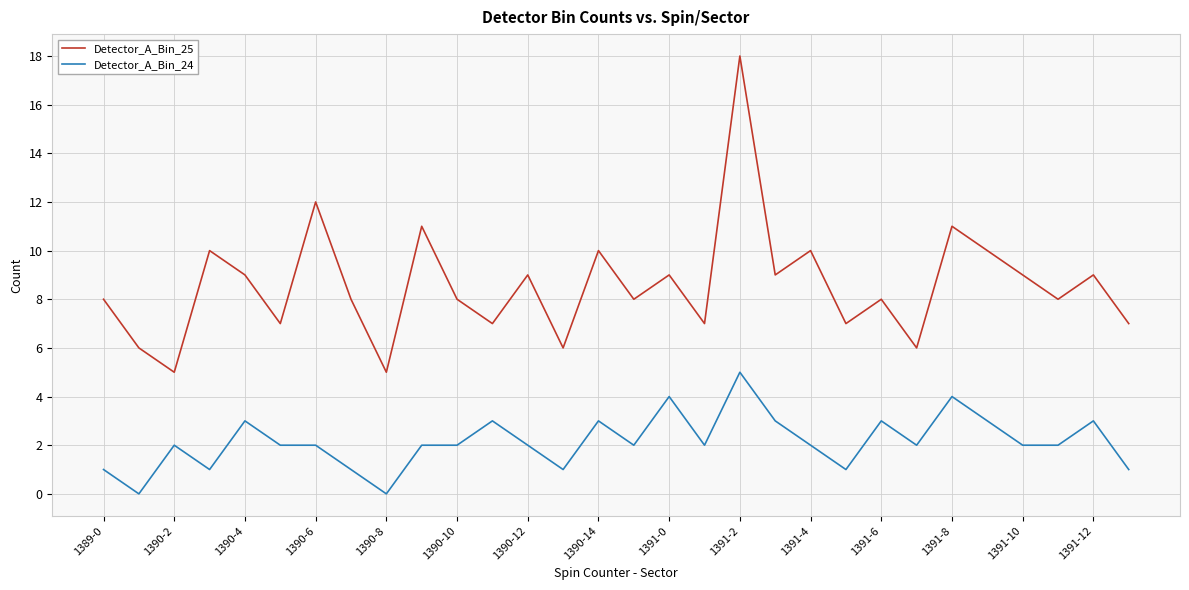

What is the maximum value for Detector_A_Bin_25?

18